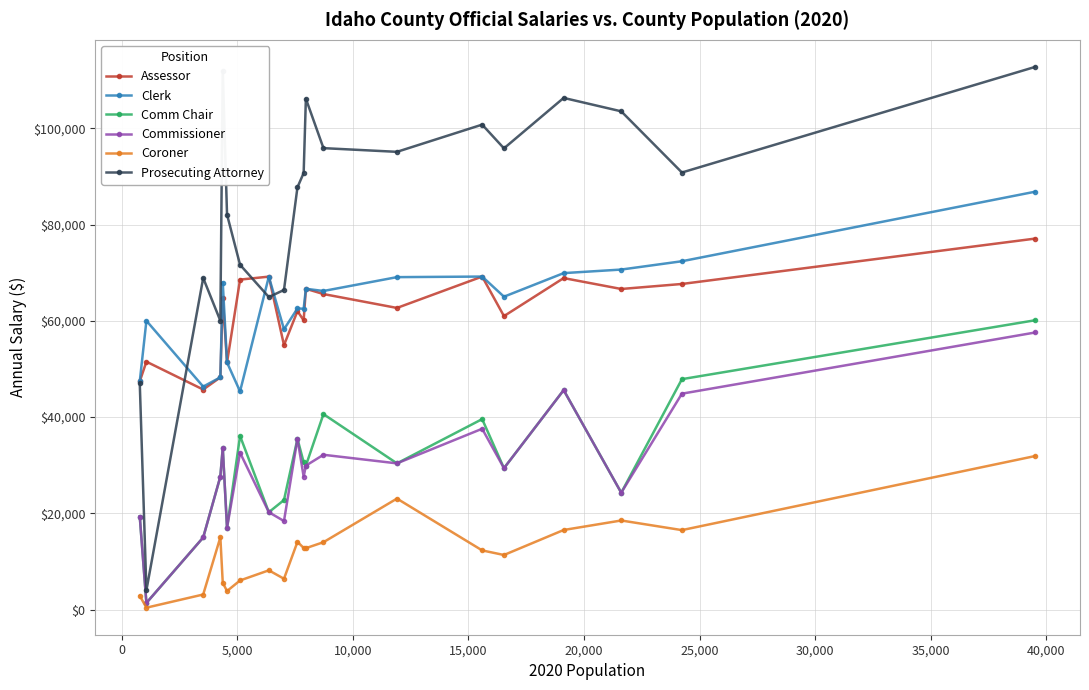

True or false: Clerk and Coroner intersect in this chart.

False